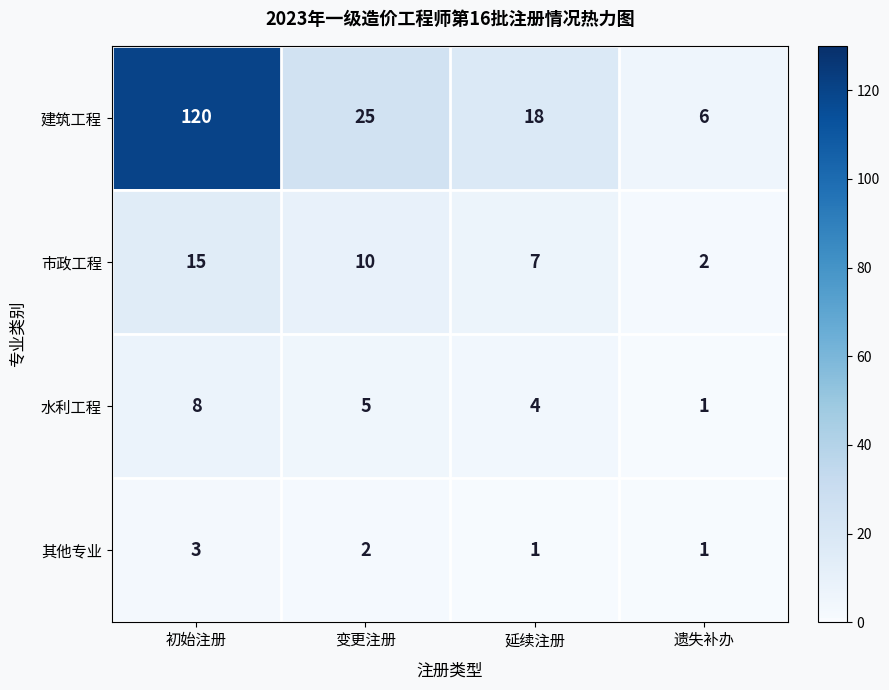

Which series has the largest range (max minus min)?

建筑工程